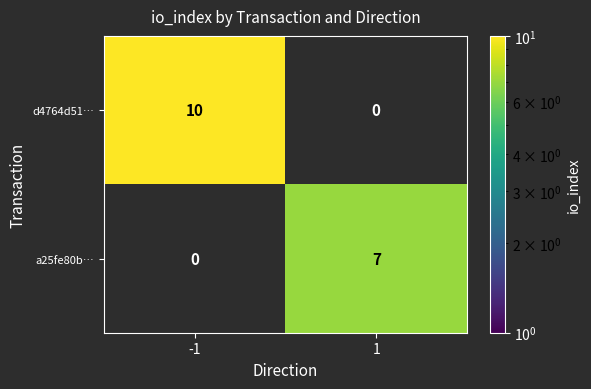

How many distinct data groups are displayed?

2